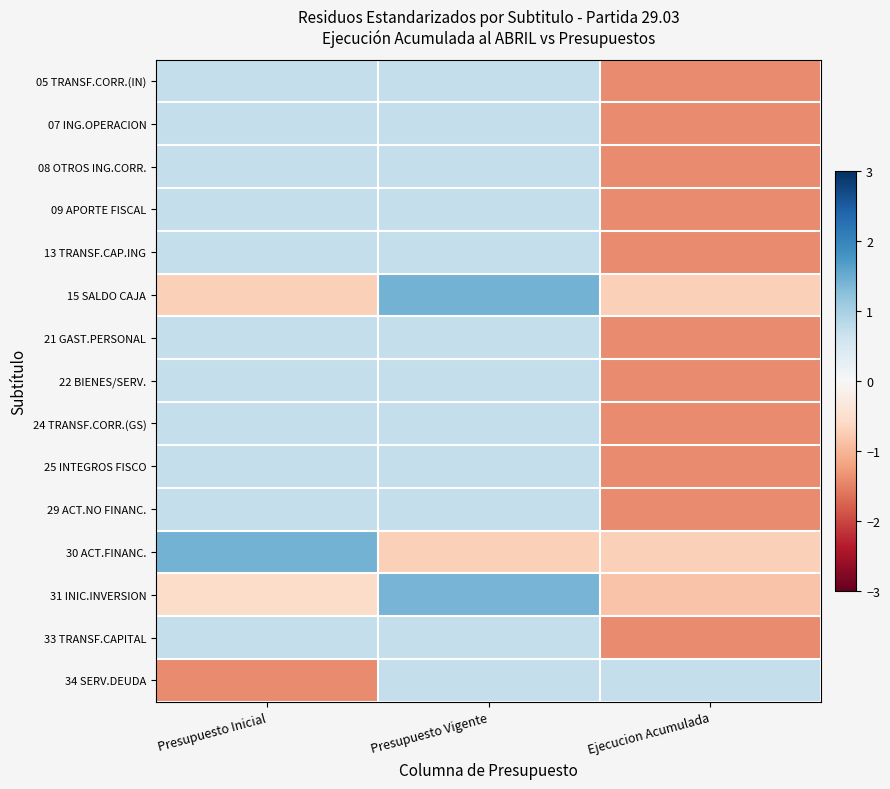

Reading left to right, what are all the values shown in this chart?

05 TRANSF.CORR.(IN): Presupuesto Inicial=0.7	Presupuesto Vigente=0.7	Ejecucion Acumulada=-1.4
07 ING.OPERACION: Presupuesto Inicial=0.7	Presupuesto Vigente=0.7	Ejecucion Acumulada=-1.4
08 OTROS ING.CORR.: Presupuesto Inicial=0.7	Presupuesto Vigente=0.7	Ejecucion Acumulada=-1.4
09 APORTE FISCAL: Presupuesto Inicial=0.7	Presupuesto Vigente=0.7	Ejecucion Acumulada=-1.4
13 TRANSF.CAP.ING: Presupuesto Inicial=0.7	Presupuesto Vigente=0.7	Ejecucion Acumulada=-1.4
15 SALDO CAJA: Presupuesto Inicial=-0.7	Presupuesto Vigente=1.4	Ejecucion Acumulada=-0.7
21 GAST.PERSONAL: Presupuesto Inicial=0.7	Presupuesto Vigente=0.7	Ejecucion Acumulada=-1.4
22 BIENES/SERV.: Presupuesto Inicial=0.7	Presupuesto Vigente=0.7	Ejecucion Acumulada=-1.4
24 TRANSF.CORR.(GS): Presupuesto Inicial=0.7	Presupuesto Vigente=0.7	Ejecucion Acumulada=-1.4
25 INTEGROS FISCO: Presupuesto Inicial=0.7	Presupuesto Vigente=0.7	Ejecucion Acumulada=-1.4
29 ACT.NO FINANC.: Presupuesto Inicial=0.7	Presupuesto Vigente=0.7	Ejecucion Acumulada=-1.4
30 ACT.FINANC.: Presupuesto Inicial=1.4	Presupuesto Vigente=-0.7	Ejecucion Acumulada=-0.7
31 INIC.INVERSION: Presupuesto Inicial=-0.5	Presupuesto Vigente=1.4	Ejecucion Acumulada=-0.9
33 TRANSF.CAPITAL: Presupuesto Inicial=0.7	Presupuesto Vigente=0.7	Ejecucion Acumulada=-1.4
34 SERV.DEUDA: Presupuesto Inicial=-1.4	Presupuesto Vigente=0.7	Ejecucion Acumulada=0.7